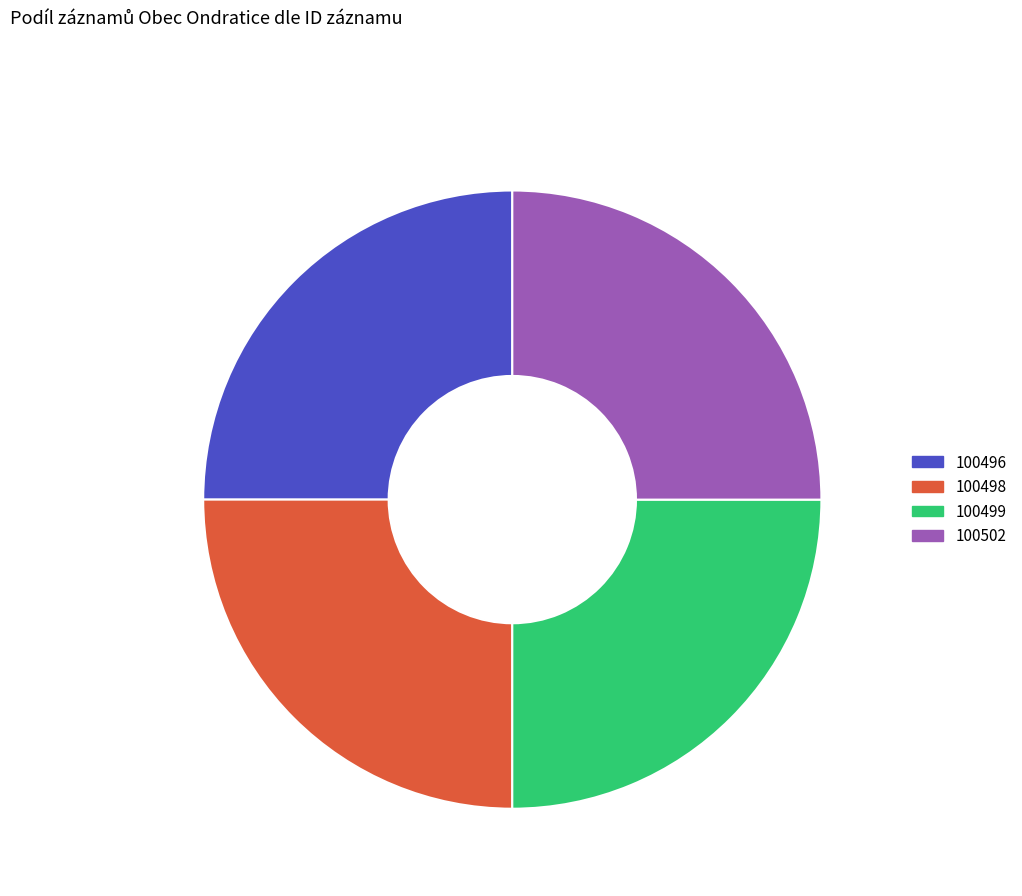

How many slices are in this pie chart?

4